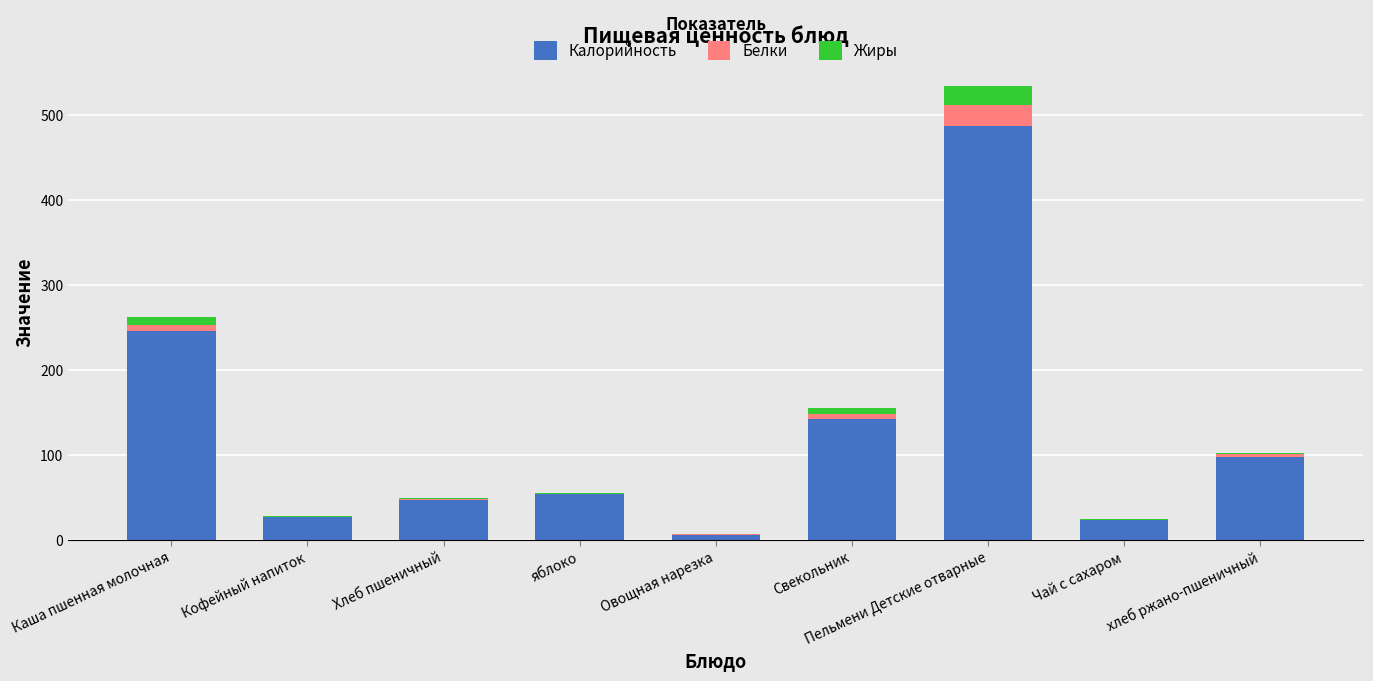

How many categories are shown in the chart?

9